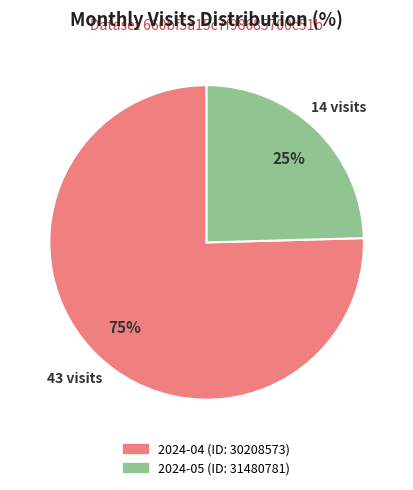

To the nearest percent, what is the average slice percentage?

50%